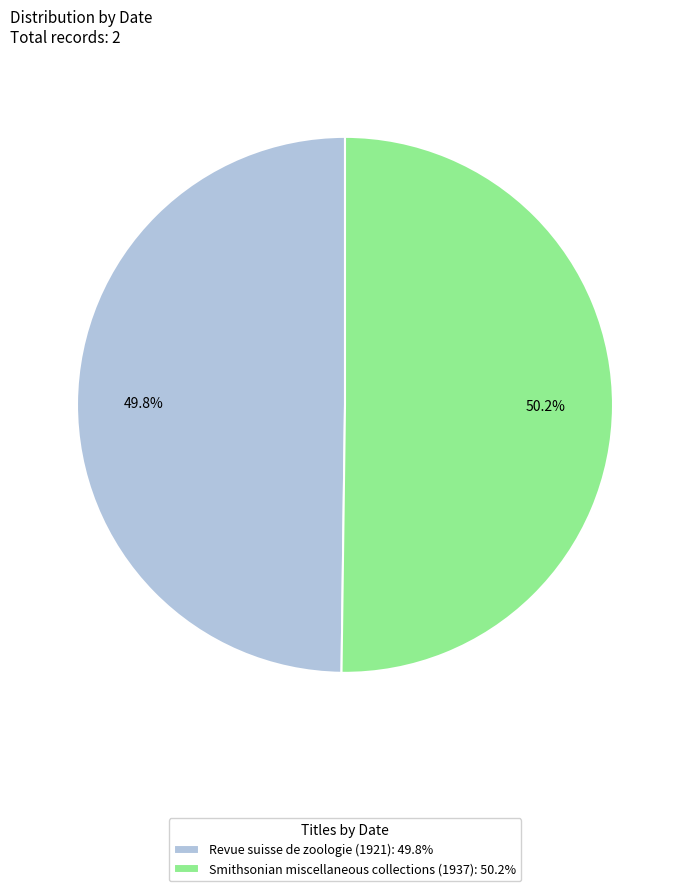

Is there any slice that represents more than half of the pie?

Yes